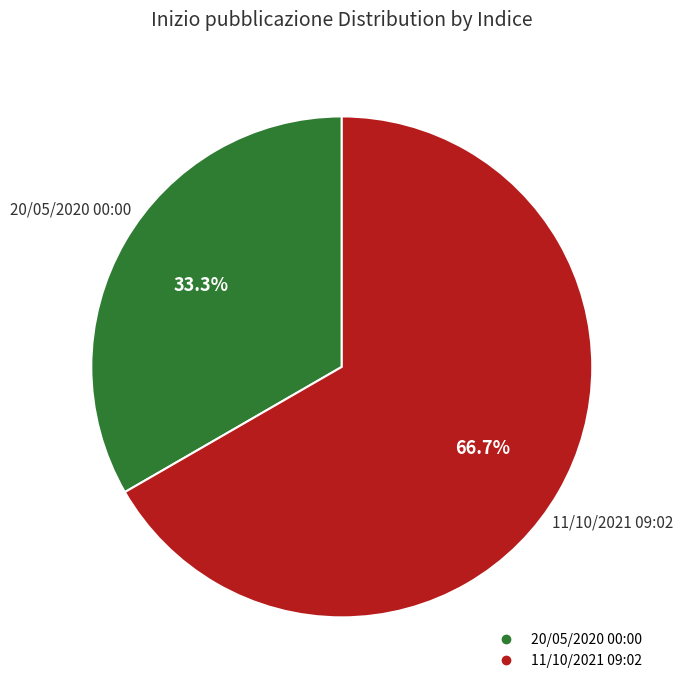

How many slices are in this pie chart?

2